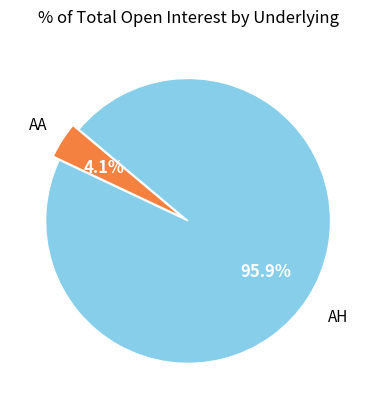

Which category has the smallest portion of the pie?

AA